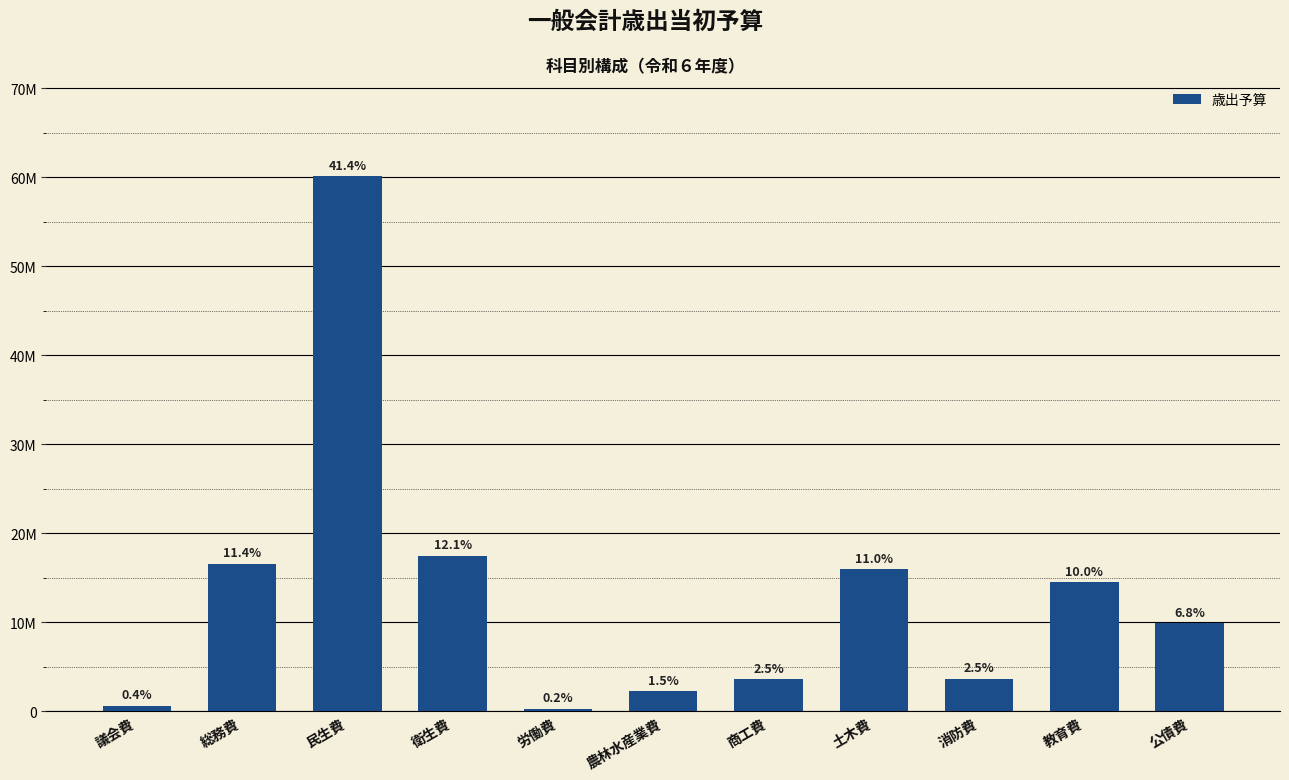

At which label does the data first exceed 9923367?

総務費